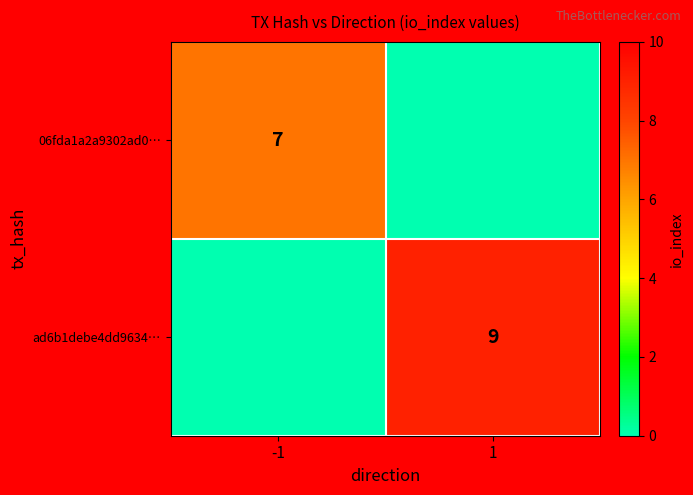

The value of ad6b1debe4dd9634… at 1 is 9. True or false?

True